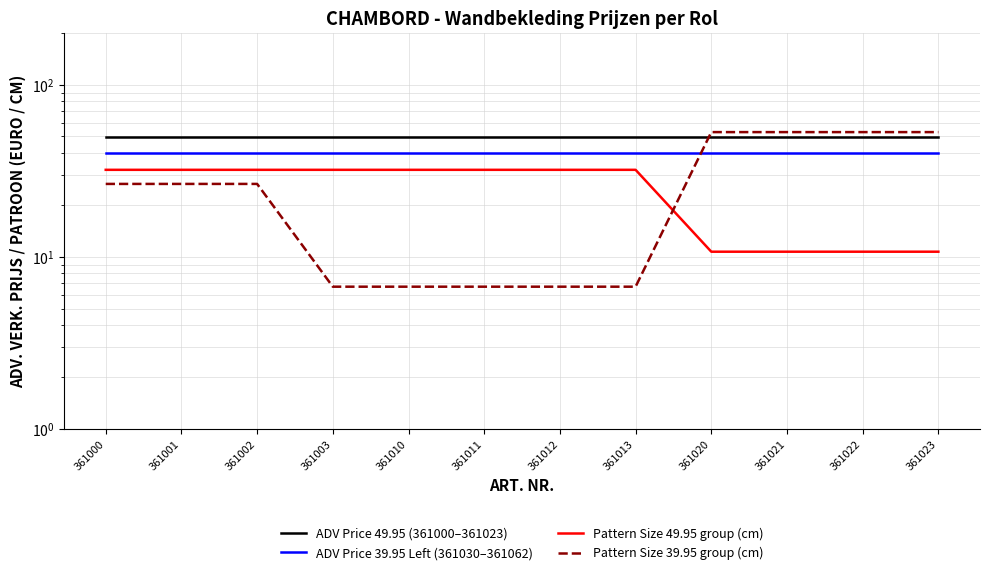

What is the maximum value for Pattern Size 49.95 group (cm)?

32.0